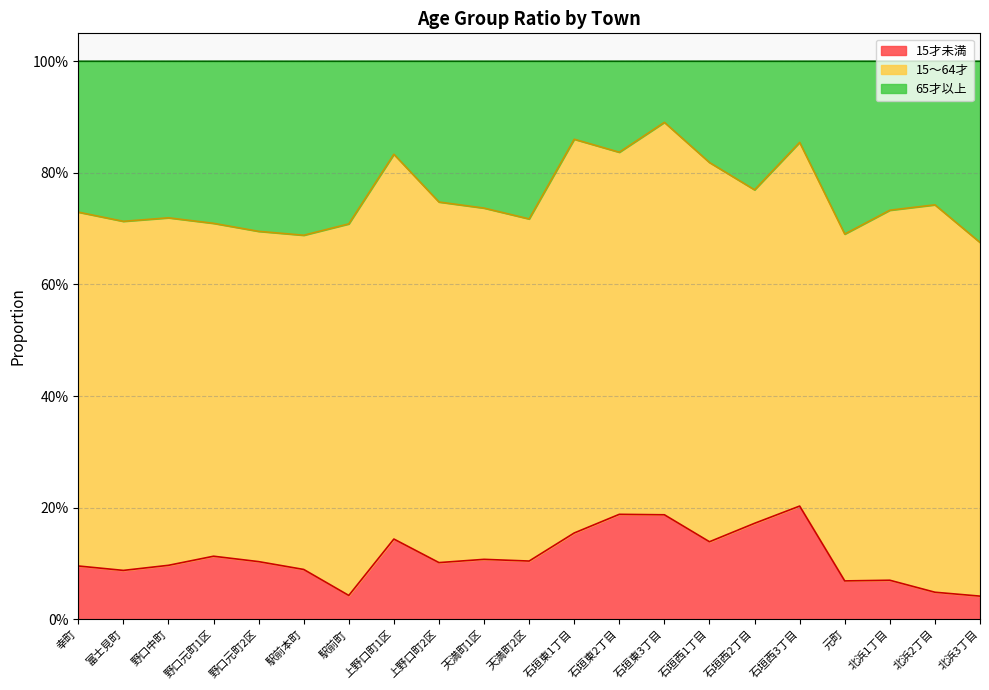

What is the spread (max minus min) of values at 北浜1丁目?

0.7